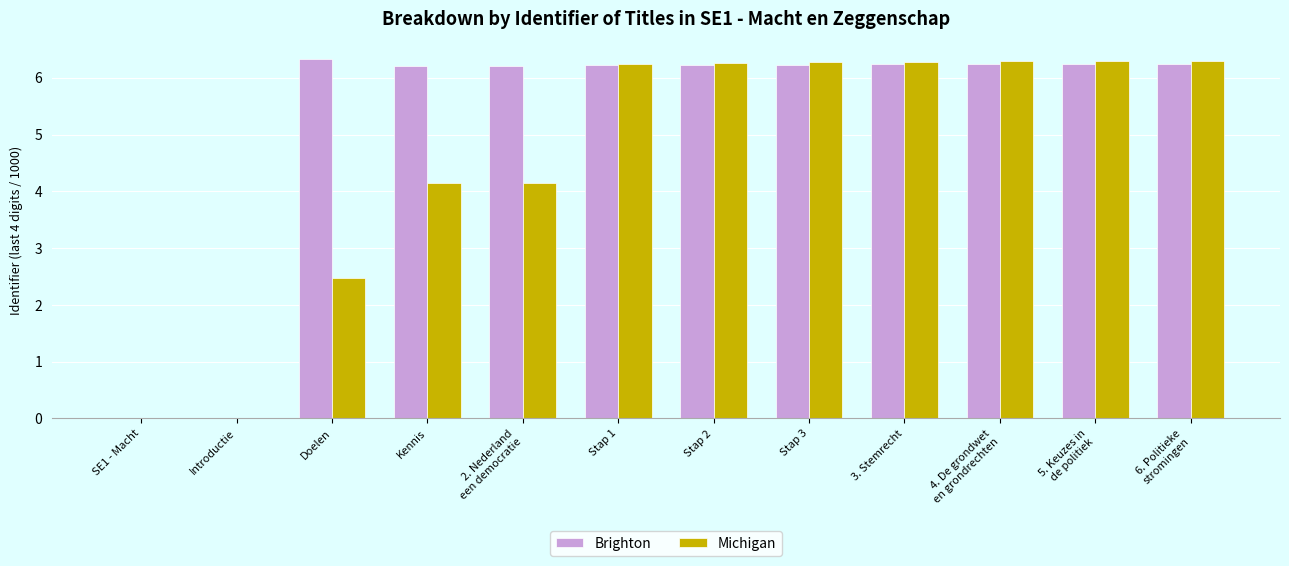

What is the sum of all Michigan values?

54.7